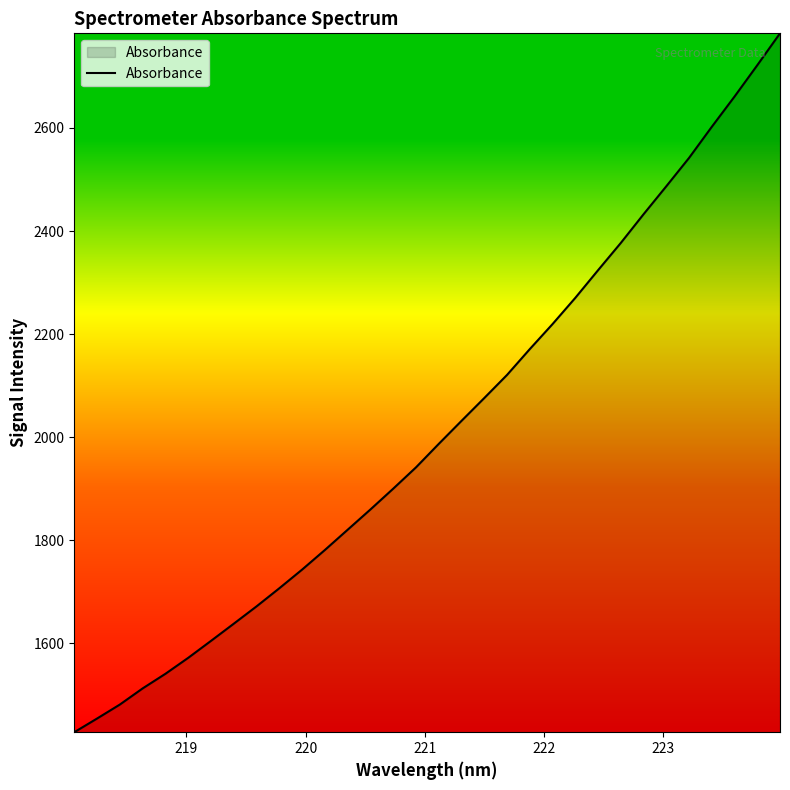

What is the minimum value shown in the chart?

1427.7